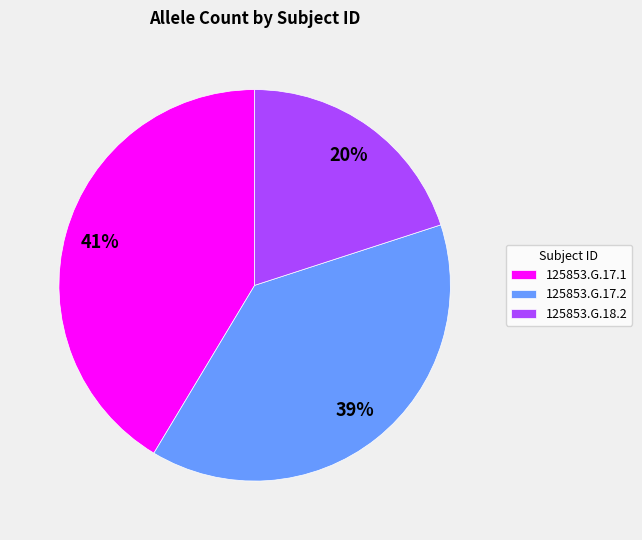

Does any single category account for the majority?

No